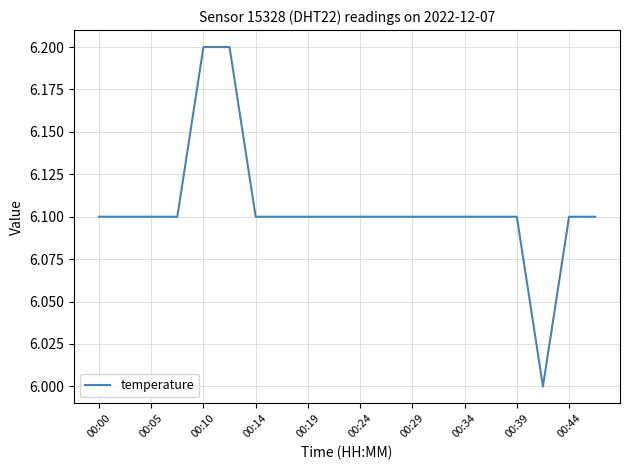

What is the greatest value displayed?

6.2